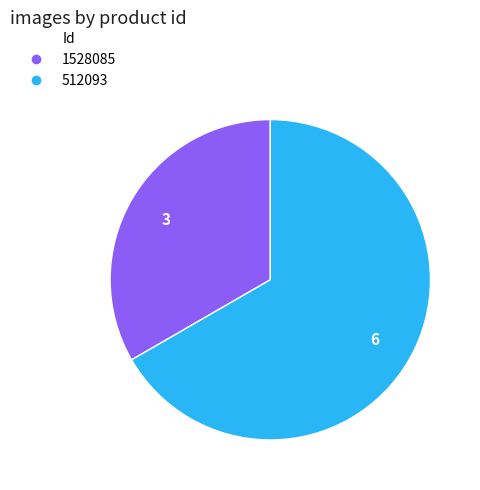

Do 1528085 and 512093 together represent more than half of the pie?

Yes